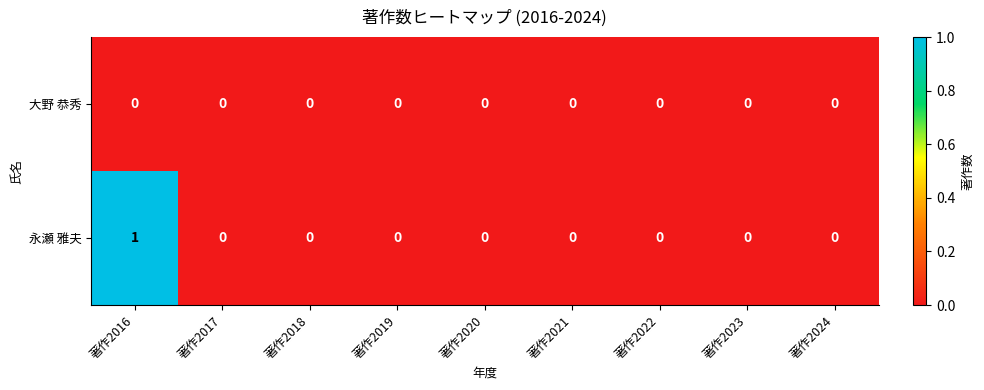

Which label corresponds to the largest value in the chart?

著作2016